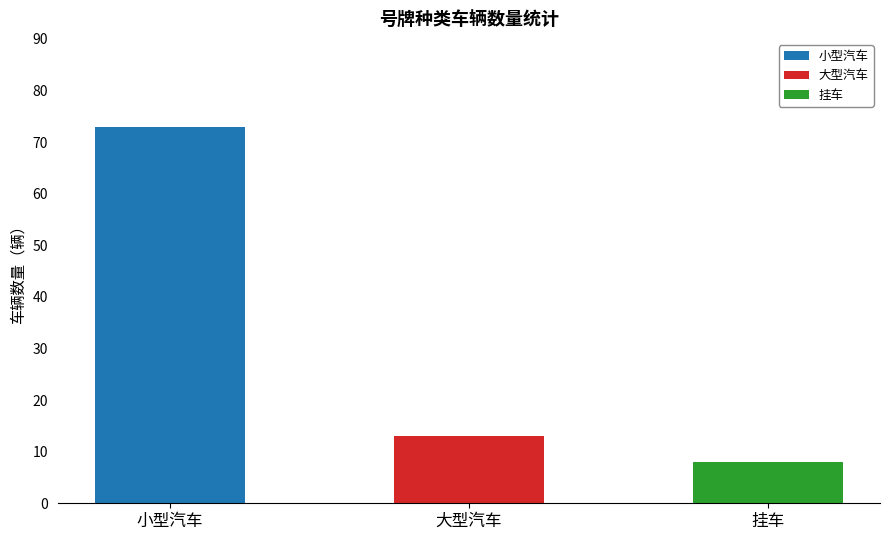

Count the number of data series in this chart.

3